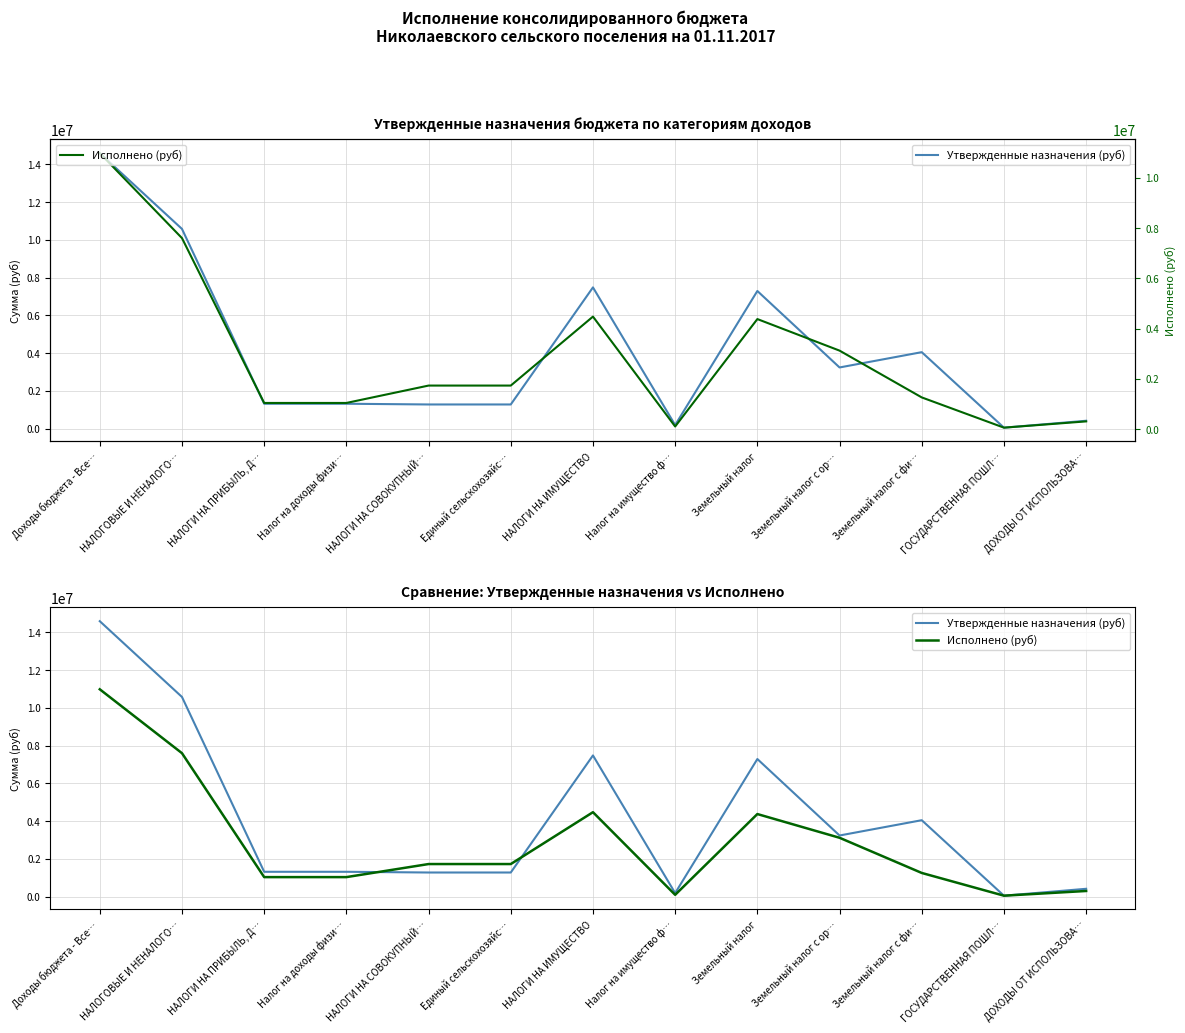

What are all the series names shown in the legend?

Утвержденные назначения (руб), Исполнено (руб)